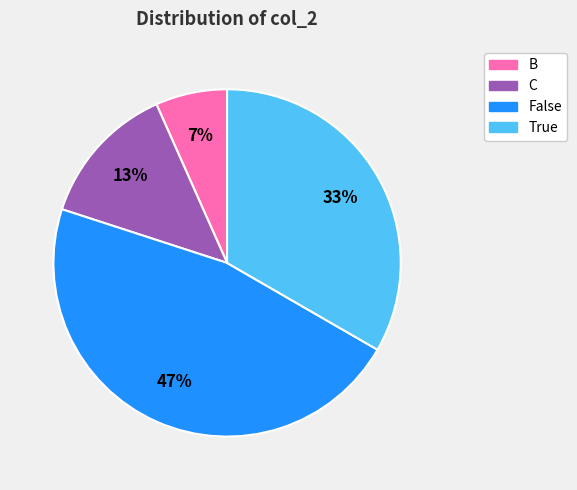

Rank the categories by value from lowest to highest.

B, C, True, False